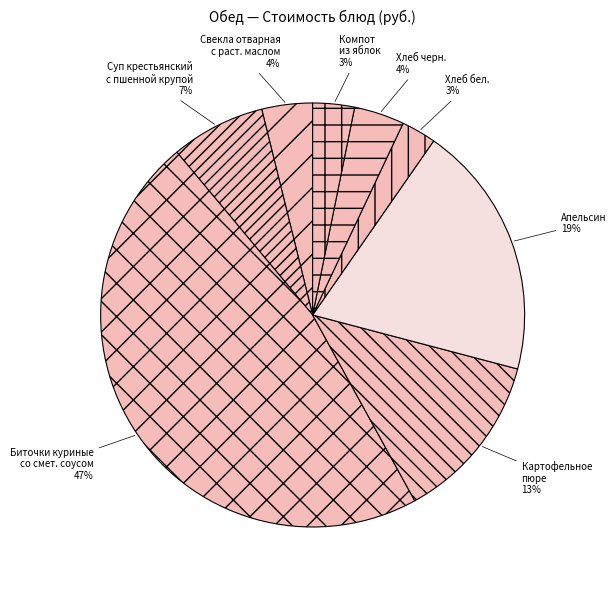

Between Хлеб бел. and Свекла отварная с раст. маслом, which is larger?

Свекла отварная с раст. маслом